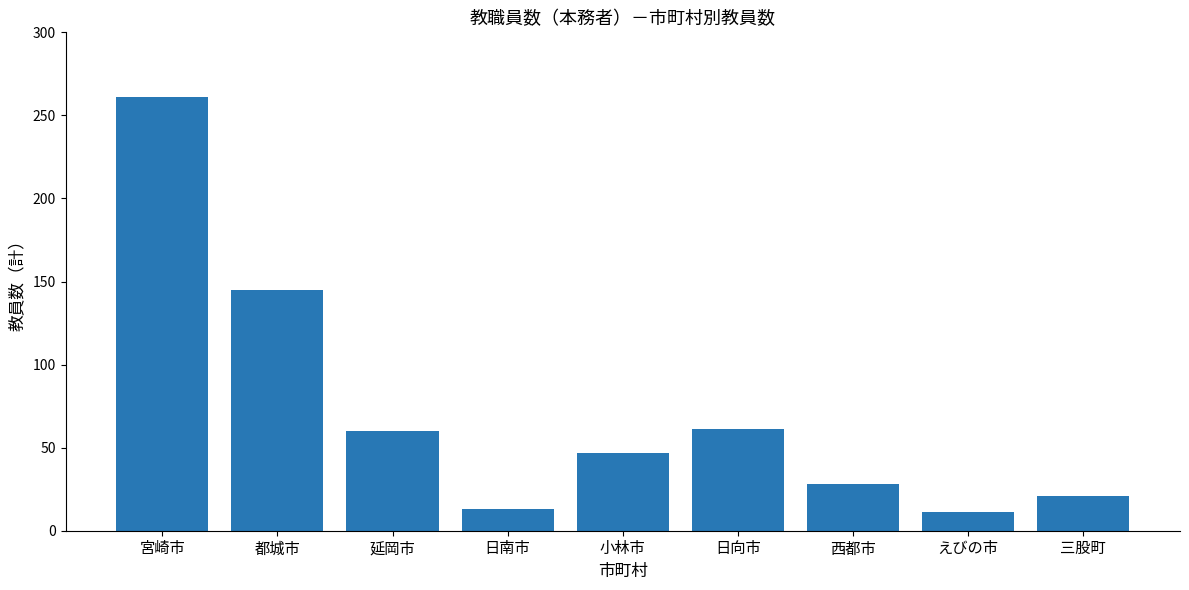

How many series are shown in this chart?

1